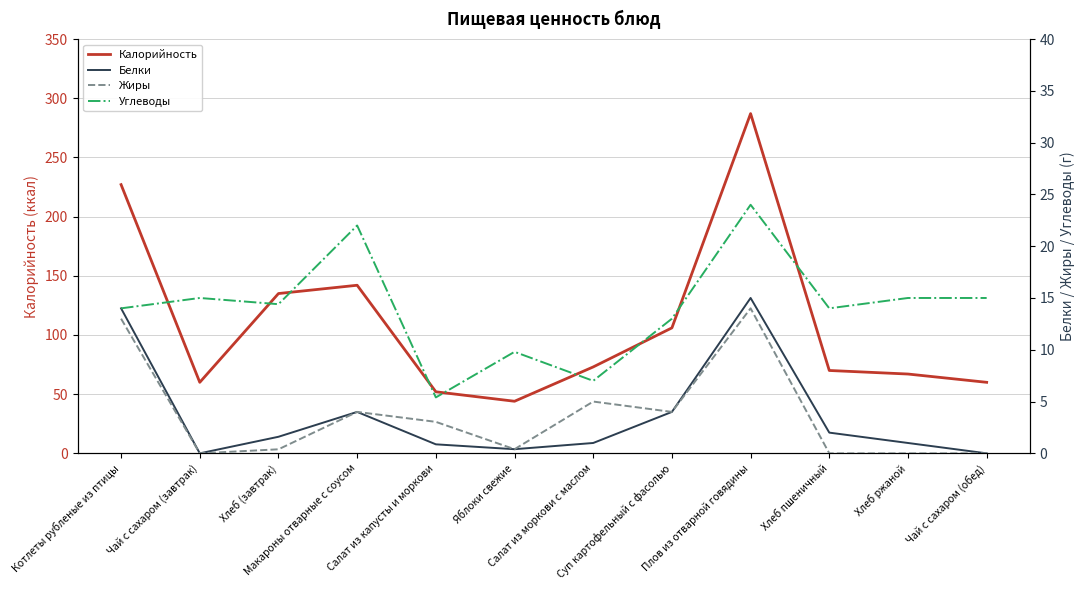

The Углеводы series shows 14.4 at Хлеб (завтрак). True or false?

True